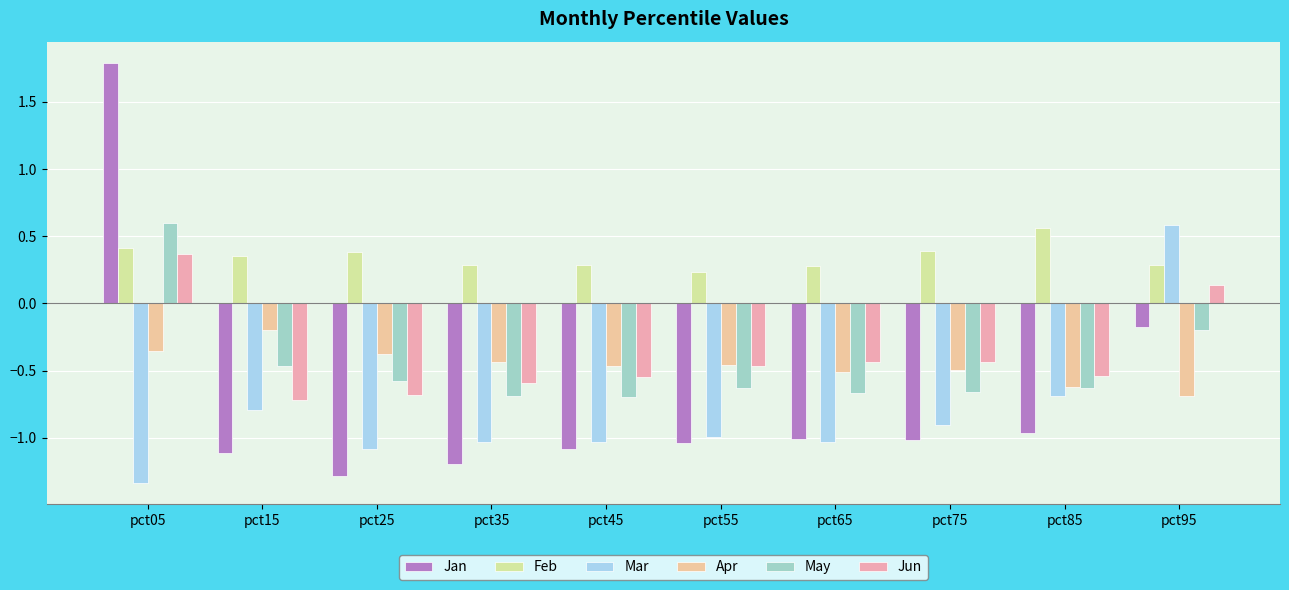

What is the total value across all series at pct85?

-2.9